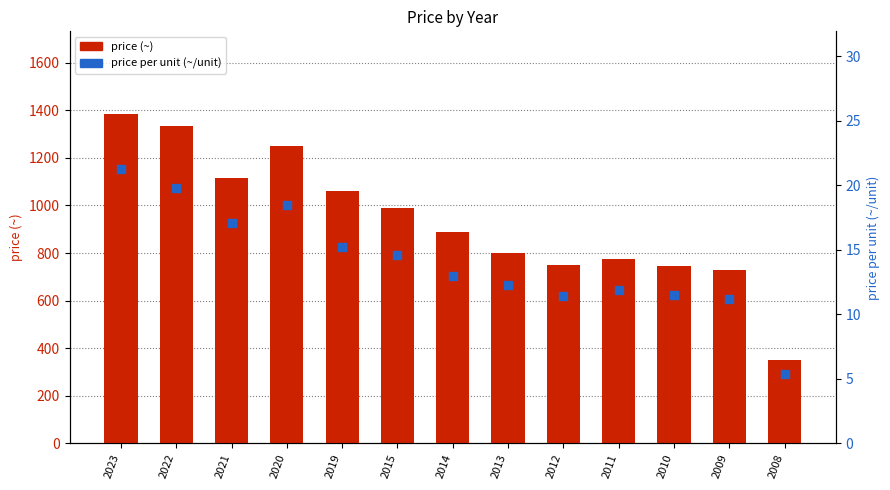

At how many categories does at least one series exceed 515?

12